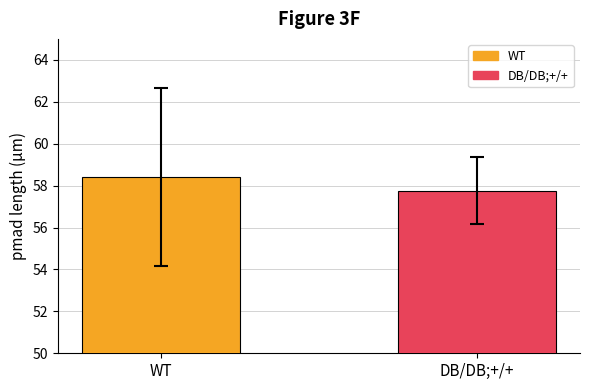

What is the maximum value for DB/DB;+/+?

57.8